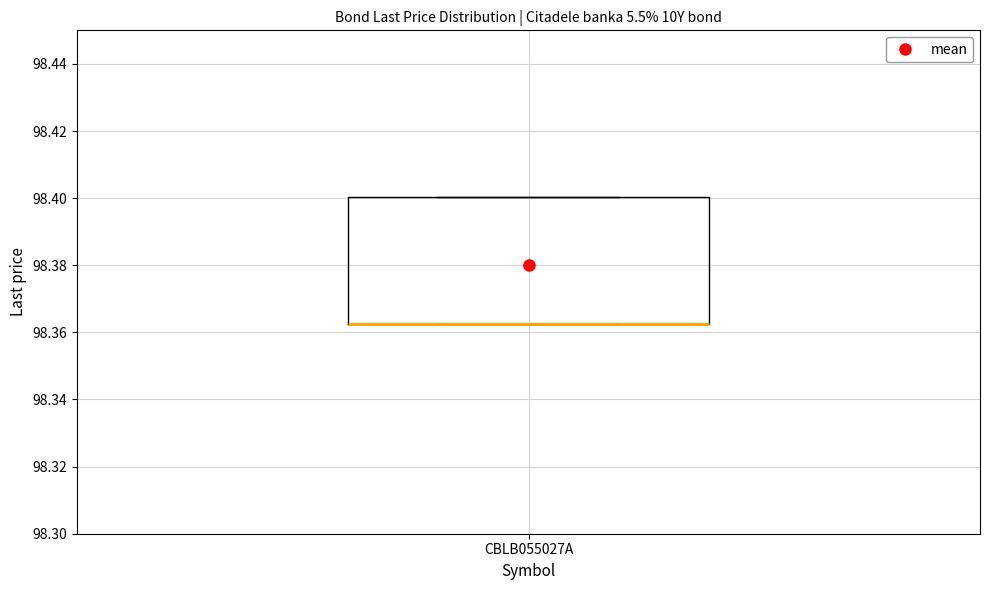

Where is the lower edge of the box for CBLB055027A on the y-axis? The values are not printed on the chart, so give them approximately, as read against the axis.

98.362